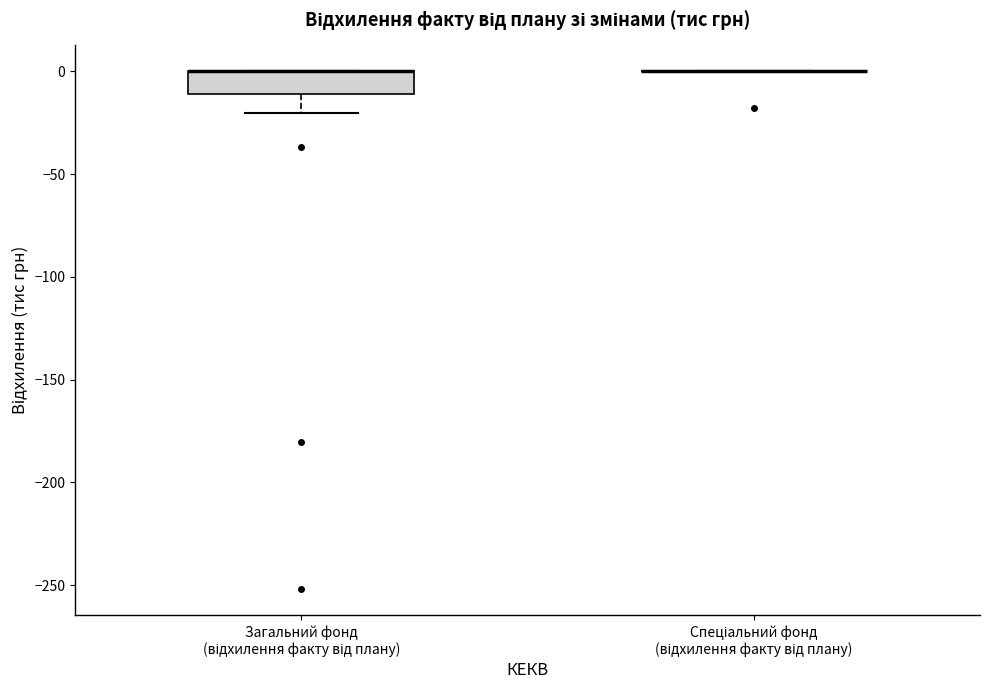

Reading left to right, transcribe this box plot: for each box, give where its median line is, the range the box spans, and where its two whiskers end, as read against the y-axis. The values are not printed on the chart, so give them approximately, as read against the axis.

Загальний фонд (відхилення факту від плану): median 0 (drawn on the box's upper edge), box -10 to 0, whiskers -20 to 0
Спеціальний фонд (відхилення факту від плану): box collapsed to a line at 0, whiskers 0 to 0